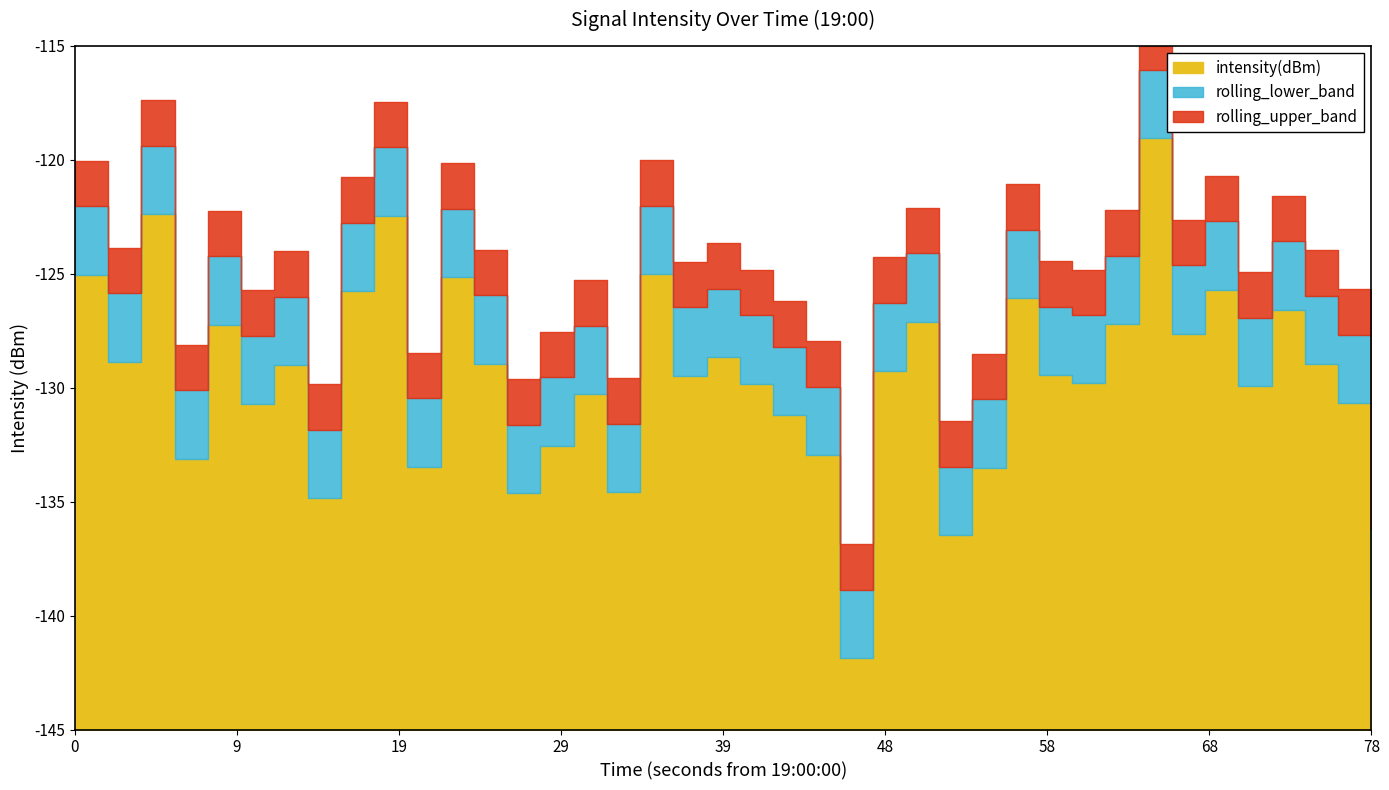

True or false: there are more than 0 points higher than both neighbors.

True